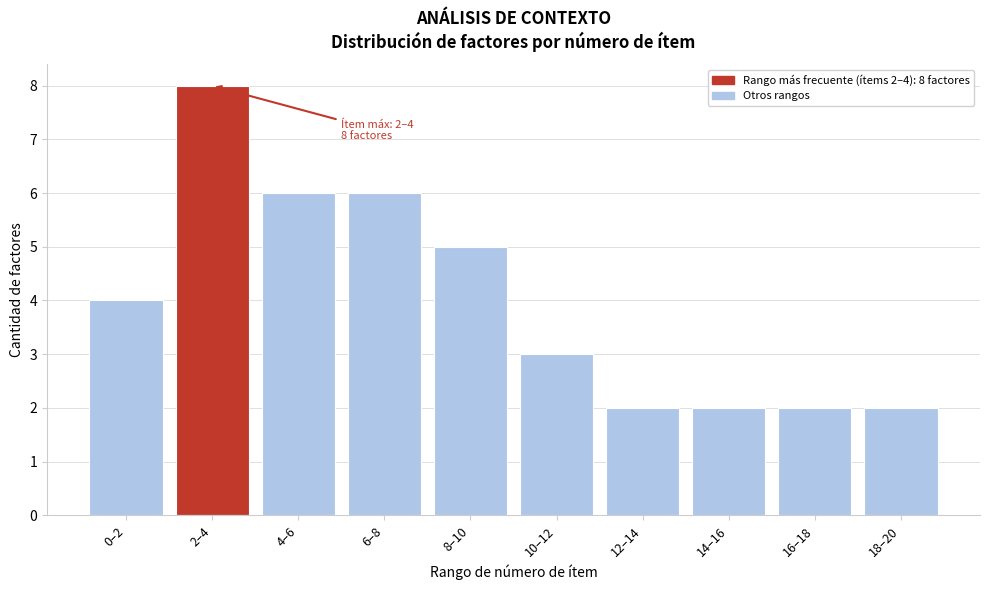

Reading left to right, transcribe all the data shown in this chart.

0–2=4	2–4=8	4–6=6	6–8=6	8–10=5	10–12=3	12–14=2	14–16=2	16–18=2	18–20=2